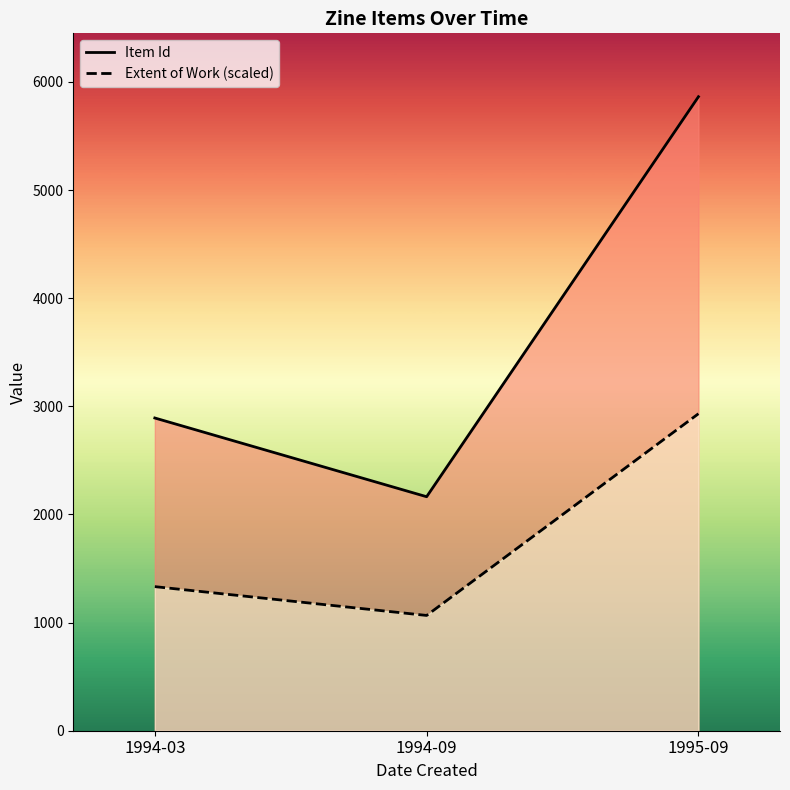

True or false: Extent of Work (scaled) has a value of 566.6 at 1994-09.

False